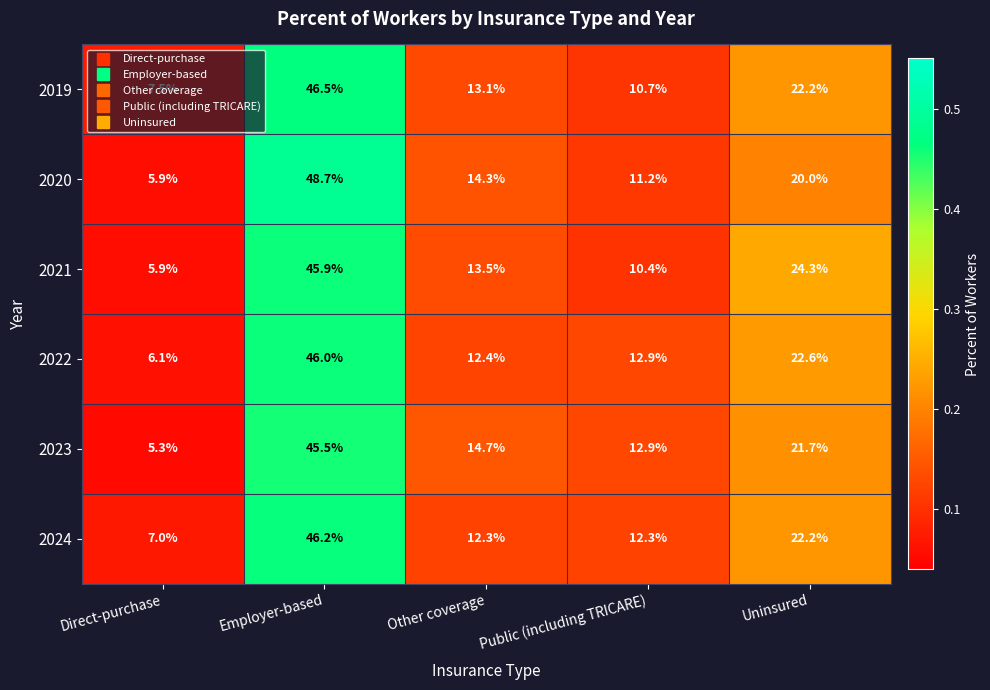

At which category is the sum across all series the highest?

Employer-based